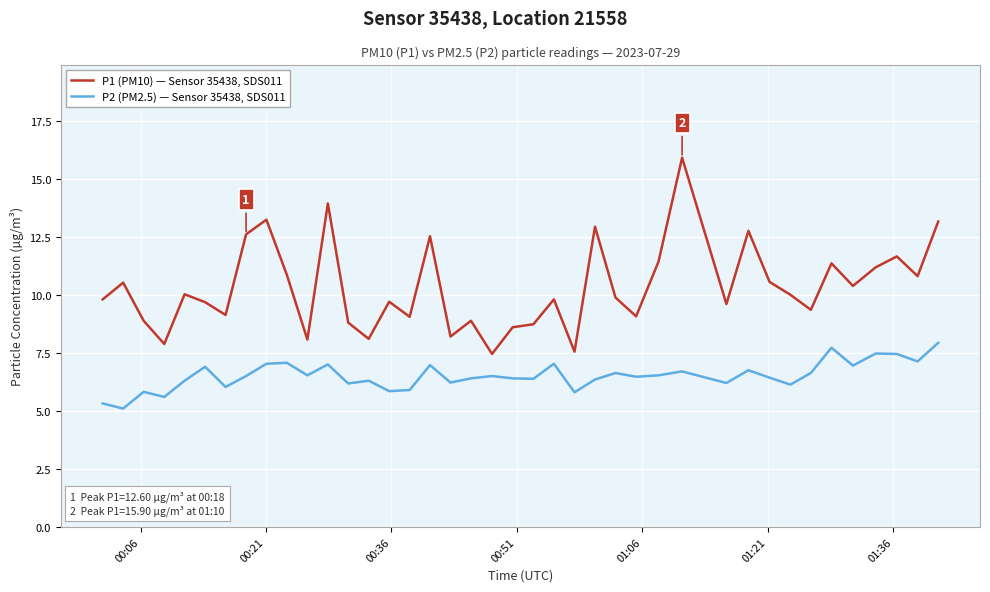

Which series has the largest total across all categories?

P1 (PM10) — Sensor 35438, SDS011